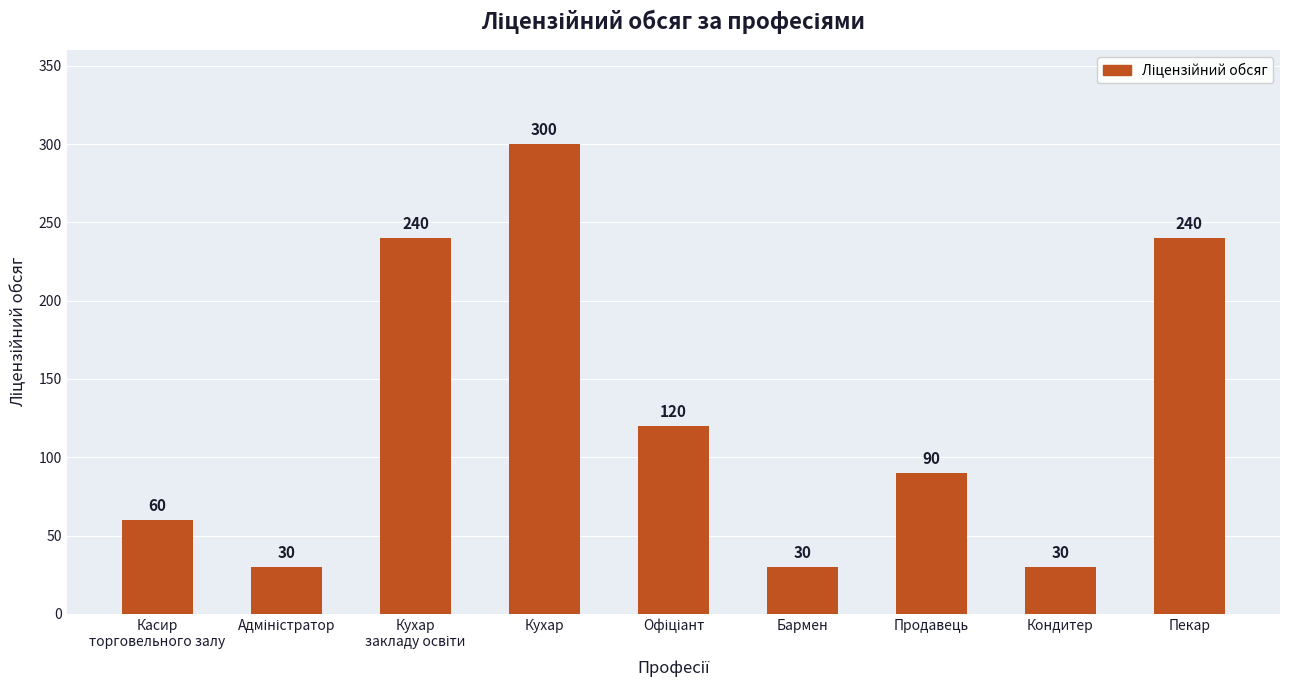

True or false: the data shows 30 at Бармен.

True